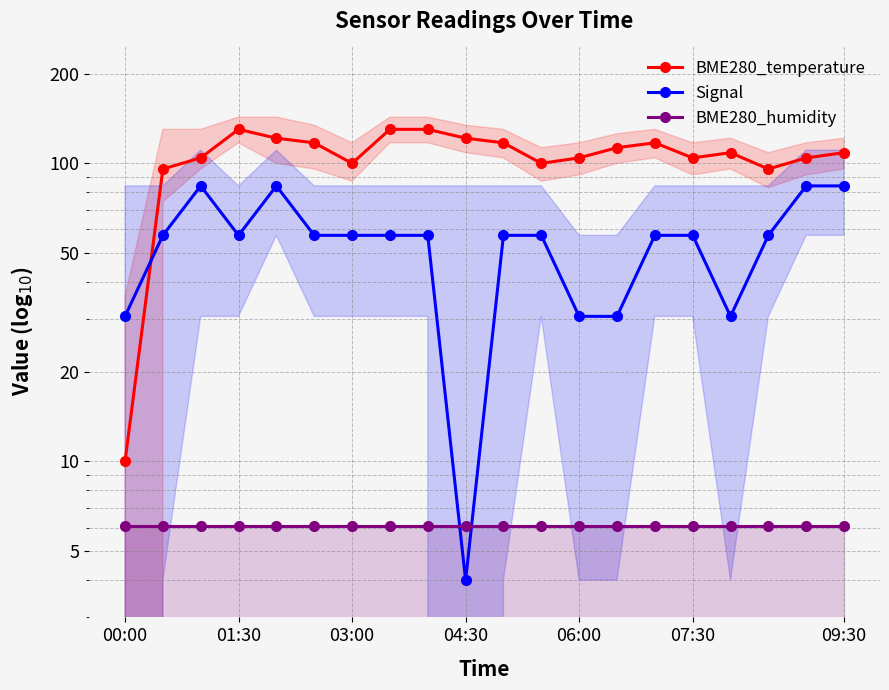

Between which two adjacent categories do BME280_temperature and Signal first intersect?

00:00 and 01:30